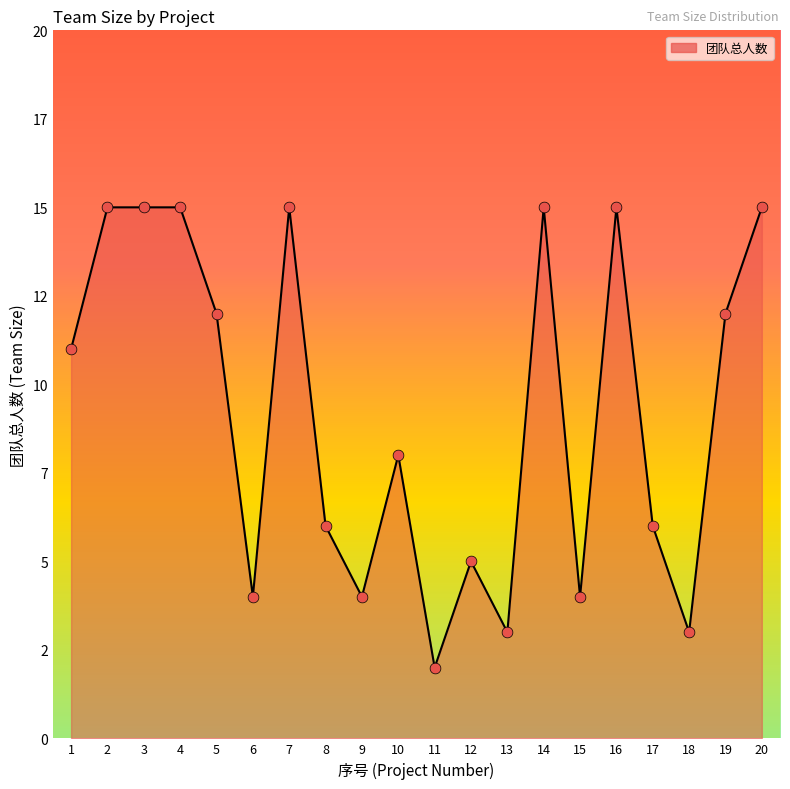

Does the chart have visible grid lines?

No